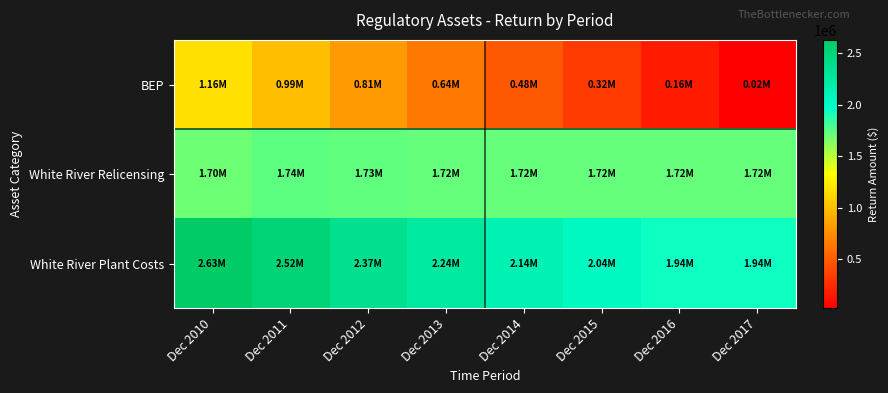

Rank the series by their maximum value, from lowest to highest.

BEP, White River Relicensing, White River Plant Costs